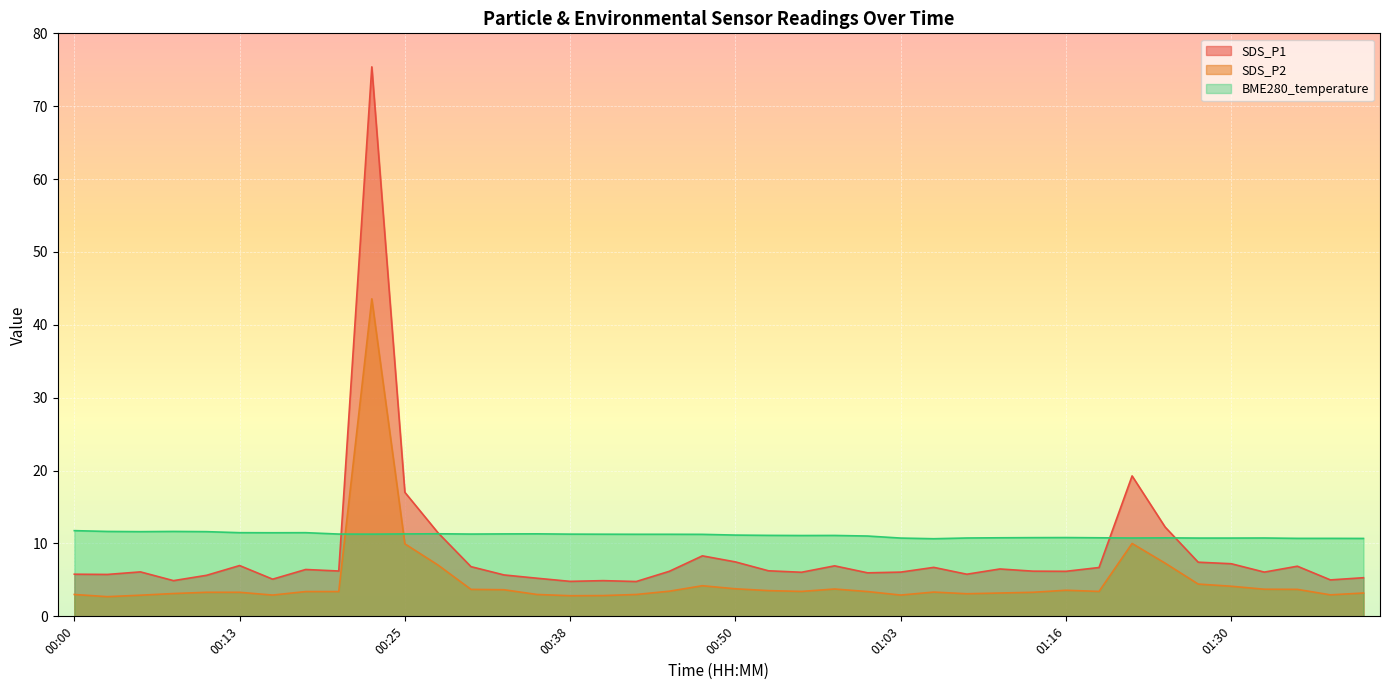

At which label does SDS_P2 reach its peak?

00:23